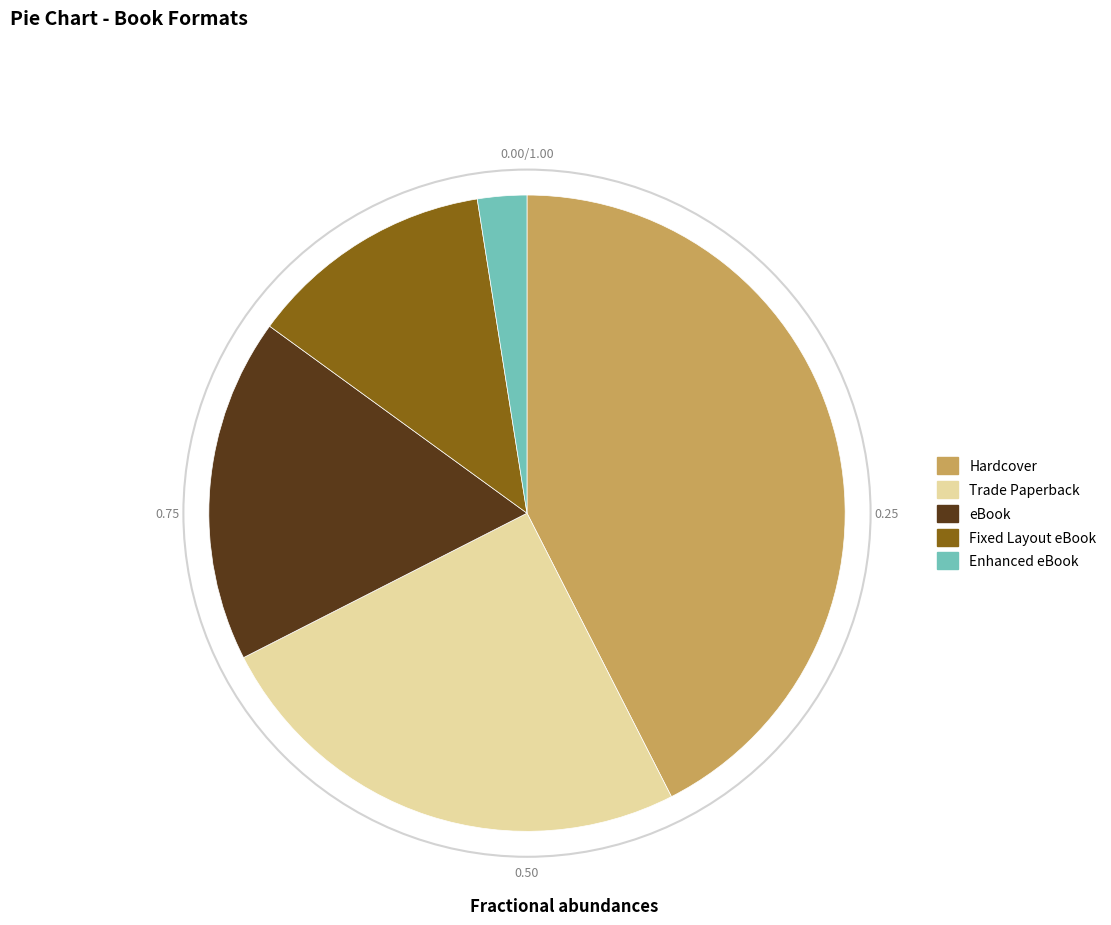

How many slices are in this pie chart?

5